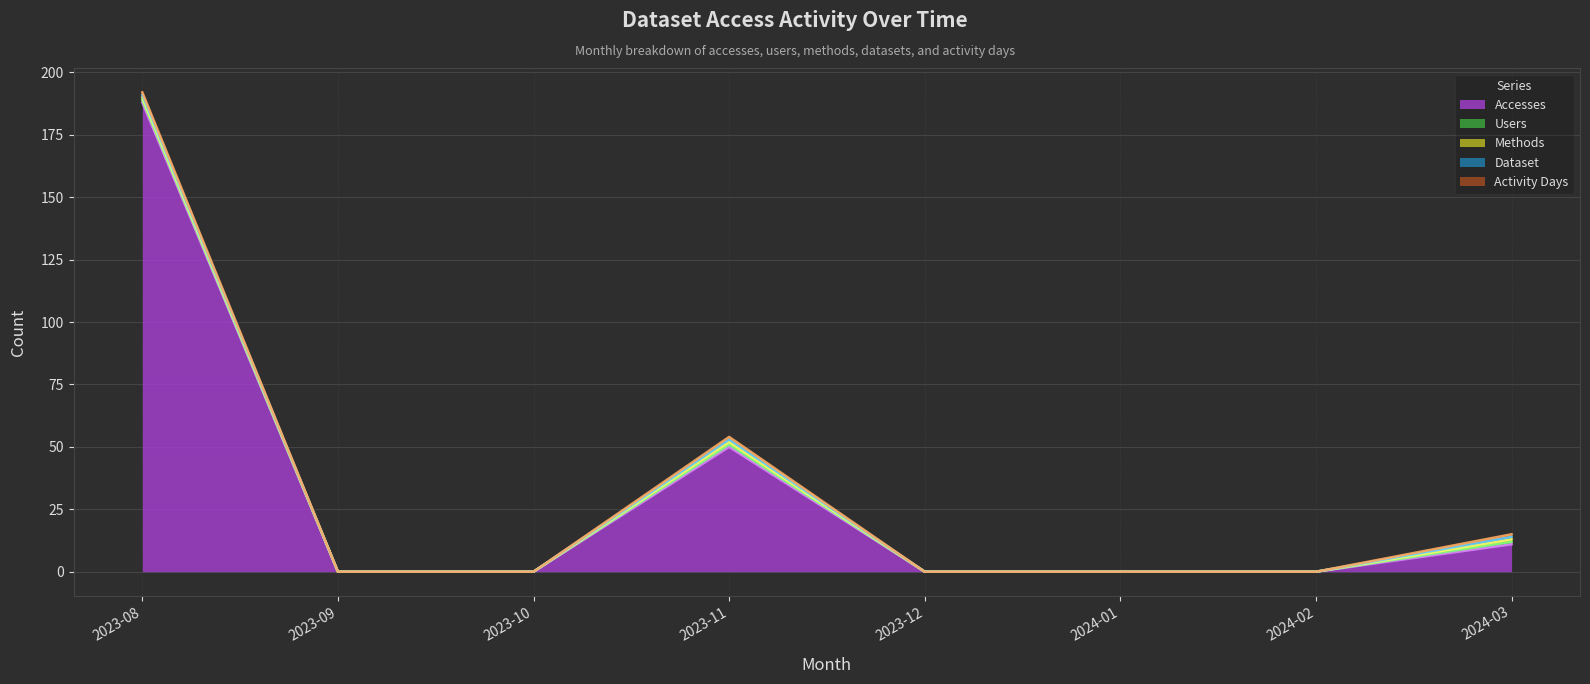

True or false: Accesses has a value of 18 at 2023-11.

False